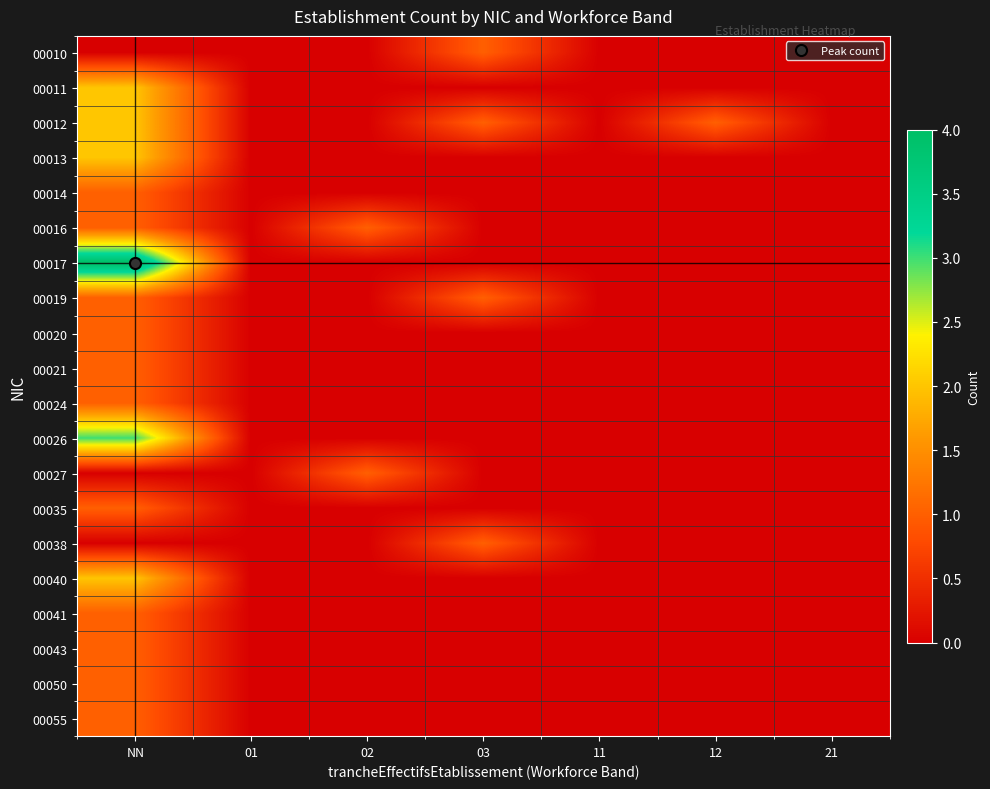

Reading left to right, transcribe all the data shown in this chart.

00010: NN=0	01=0	02=0	03=1	11=0	12=0	21=0
00011: NN=2	01=0	02=0	03=0	11=0	12=0	21=0
00012: NN=2	01=0	02=0	03=1	11=0	12=1	21=0
00013: NN=2	01=0	02=0	03=0	11=0	12=0	21=0
00014: NN=1	01=0	02=0	03=0	11=0	12=0	21=0
00016: NN=1	01=0	02=1	03=0	11=0	12=0	21=0
00017: NN=4	01=0	02=0	03=0	11=0	12=0	21=0
00019: NN=1	01=0	02=0	03=1	11=0	12=0	21=0
00020: NN=1	01=0	02=0	03=0	11=0	12=0	21=0
00021: NN=1	01=0	02=0	03=0	11=0	12=0	21=0
00024: NN=1	01=0	02=0	03=0	11=0	12=0	21=0
00026: NN=3	01=0	02=0	03=0	11=0	12=0	21=0
00027: NN=0	01=0	02=1	03=0	11=0	12=0	21=0
00035: NN=1	01=0	02=0	03=0	11=0	12=0	21=0
00038: NN=0	01=0	02=0	03=1	11=0	12=0	21=0
00040: NN=2	01=0	02=0	03=0	11=0	12=0	21=0
00041: NN=1	01=0	02=0	03=0	11=0	12=0	21=0
00043: NN=1	01=0	02=0	03=0	11=0	12=0	21=0
00050: NN=1	01=0	02=0	03=0	11=0	12=0	21=0
00055: NN=1	01=0	02=0	03=0	11=0	12=0	21=0